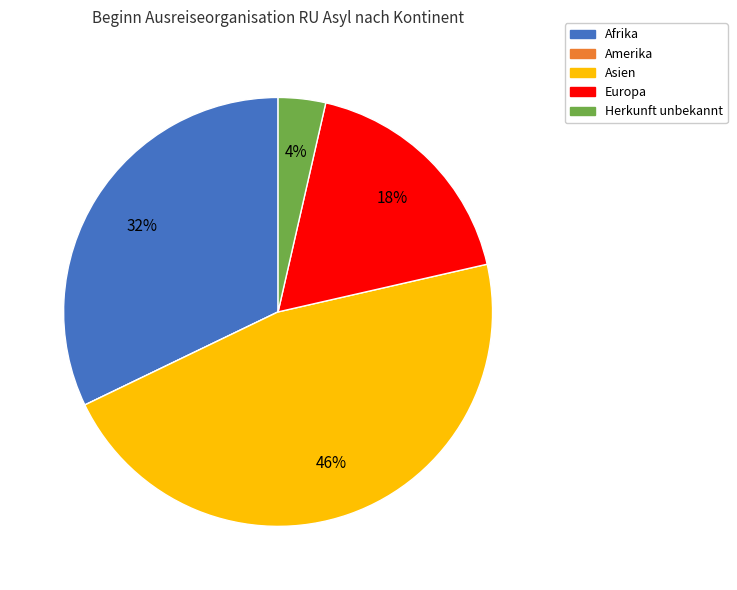

To the nearest percent, what portion does Afrika represent?

32%